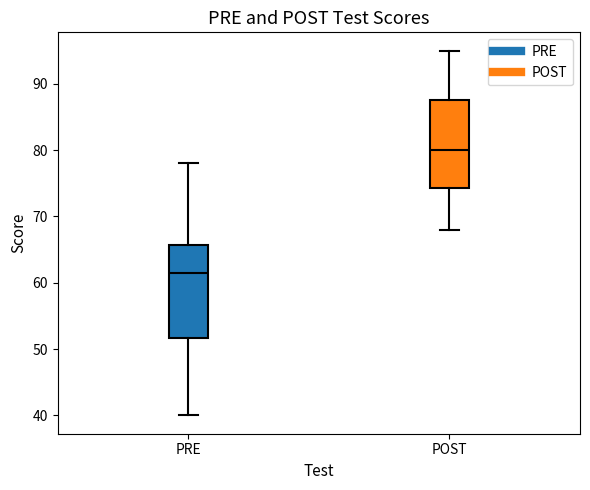

Reading left to right, transcribe this box plot: for each box, give where its median line is, the range the box spans, and where its two whiskers end, as read against the y-axis. The values are not printed on the chart, so give them approximately, as read against the axis.

PRE: median 62, box 52 to 66, whiskers 40 to 78
POST: median 80, box 74 to 88, whiskers 68 to 95